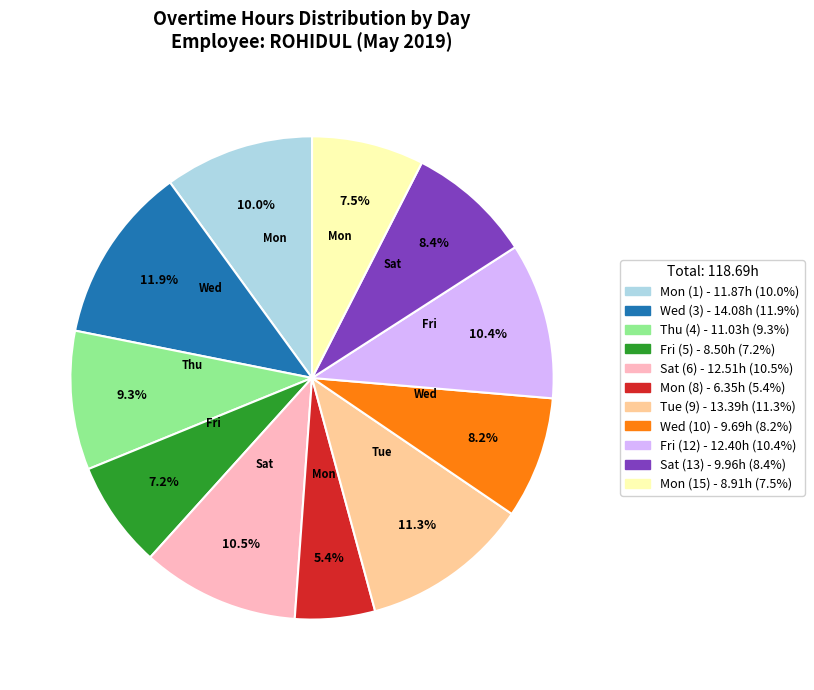

How much of the chart is everything except Sat (13)?

91.6%